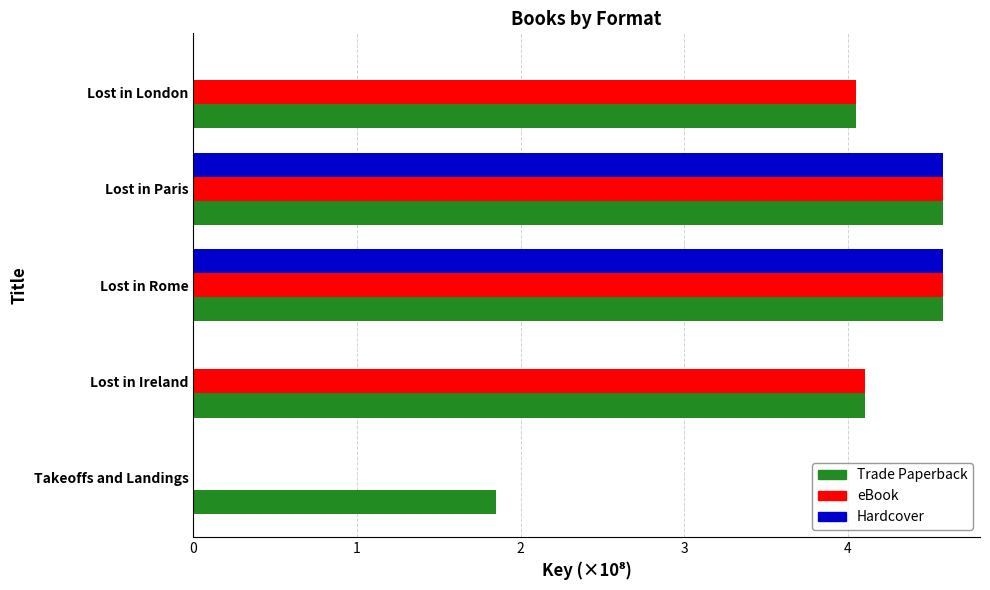

Is the value of Trade Paperback at Lost in Ireland greater than the value of Hardcover at Takeoffs and Landings?

Yes